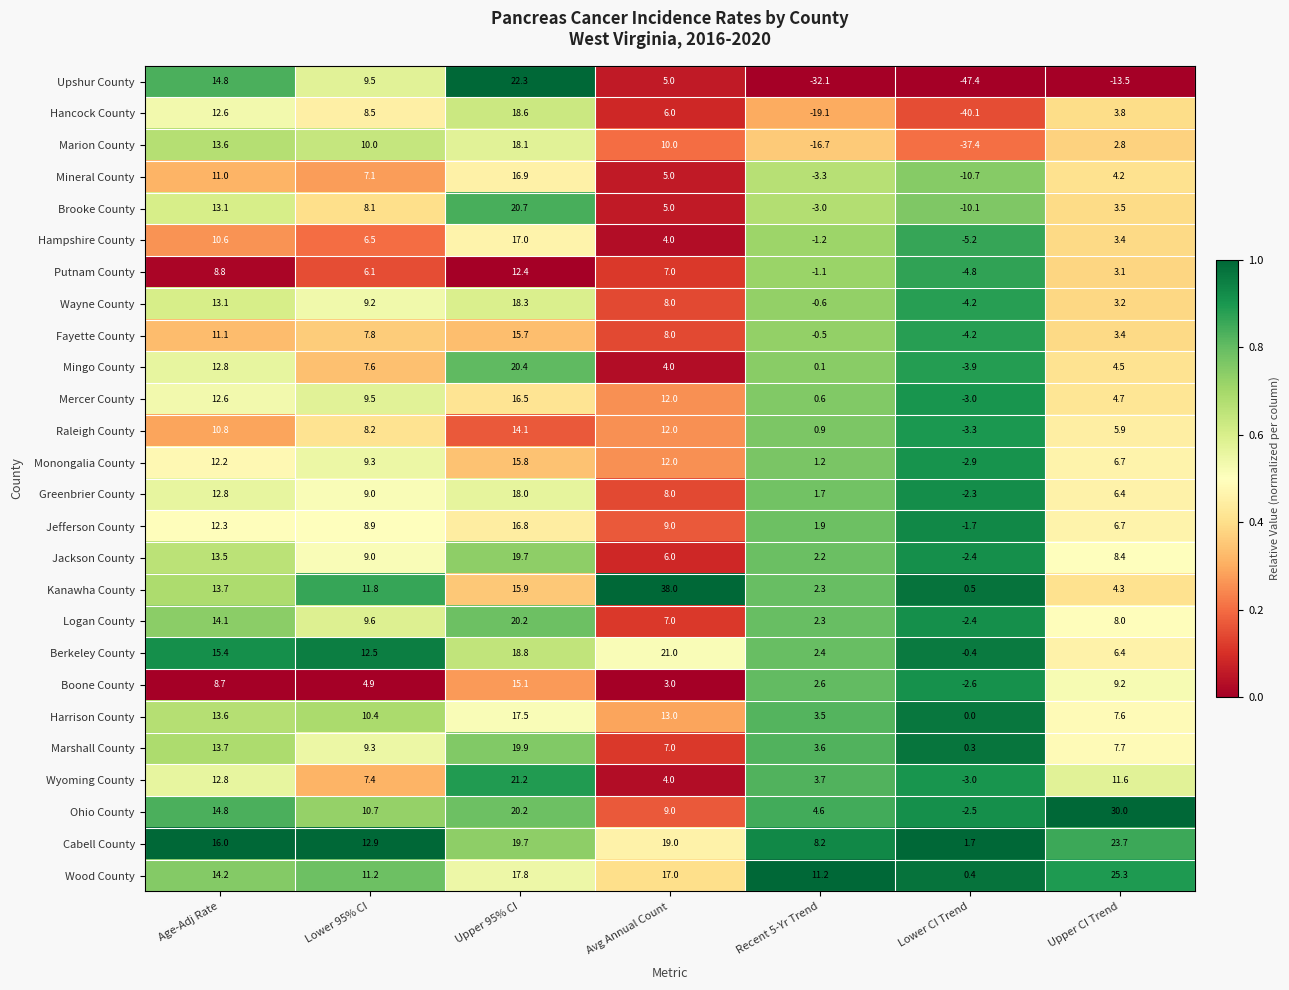

At how many categories does at least one series exceed 0?

7